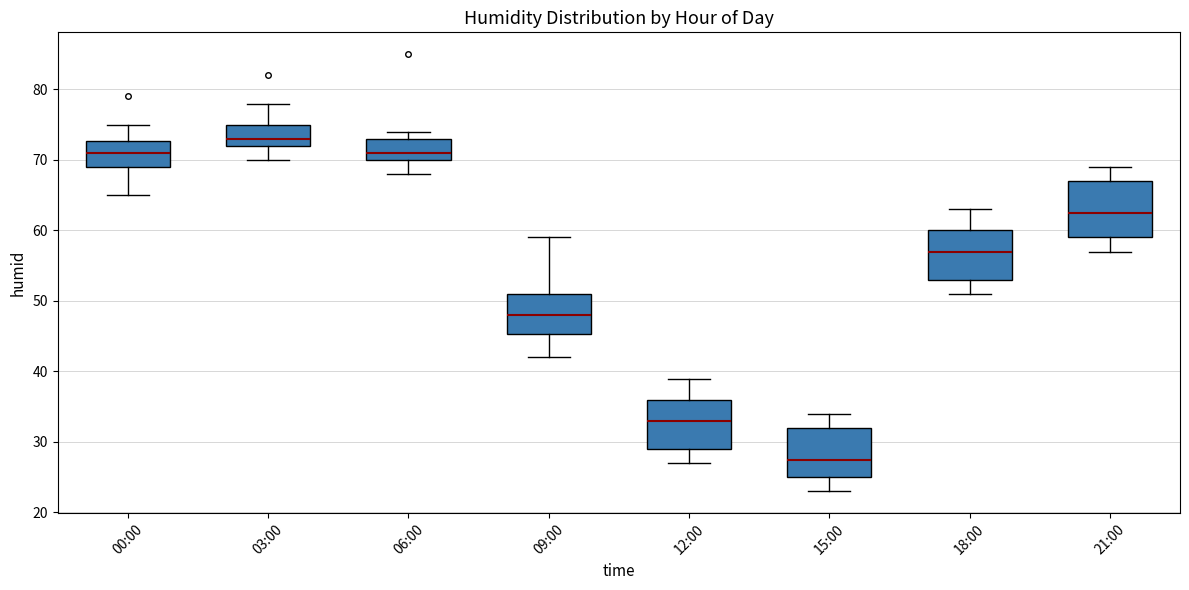

Which box's median line is the lowest?

15:00